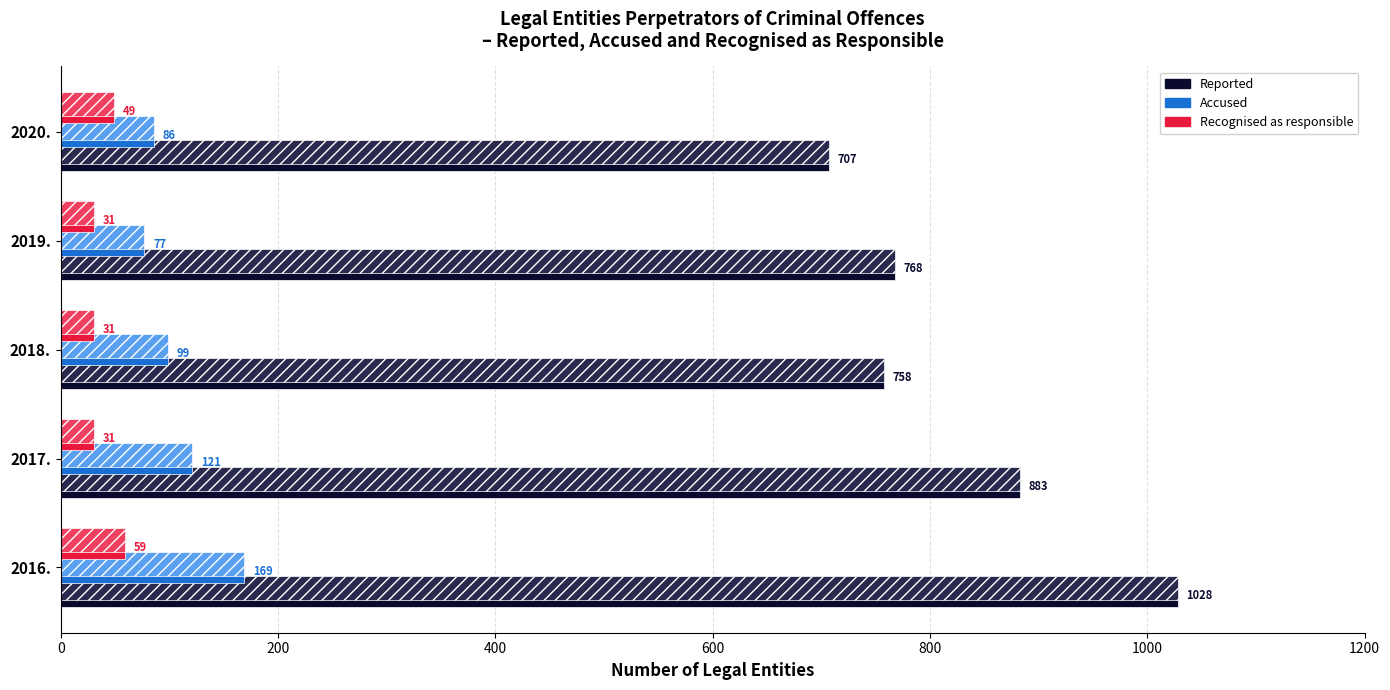

Count the number of data series in this chart.

3